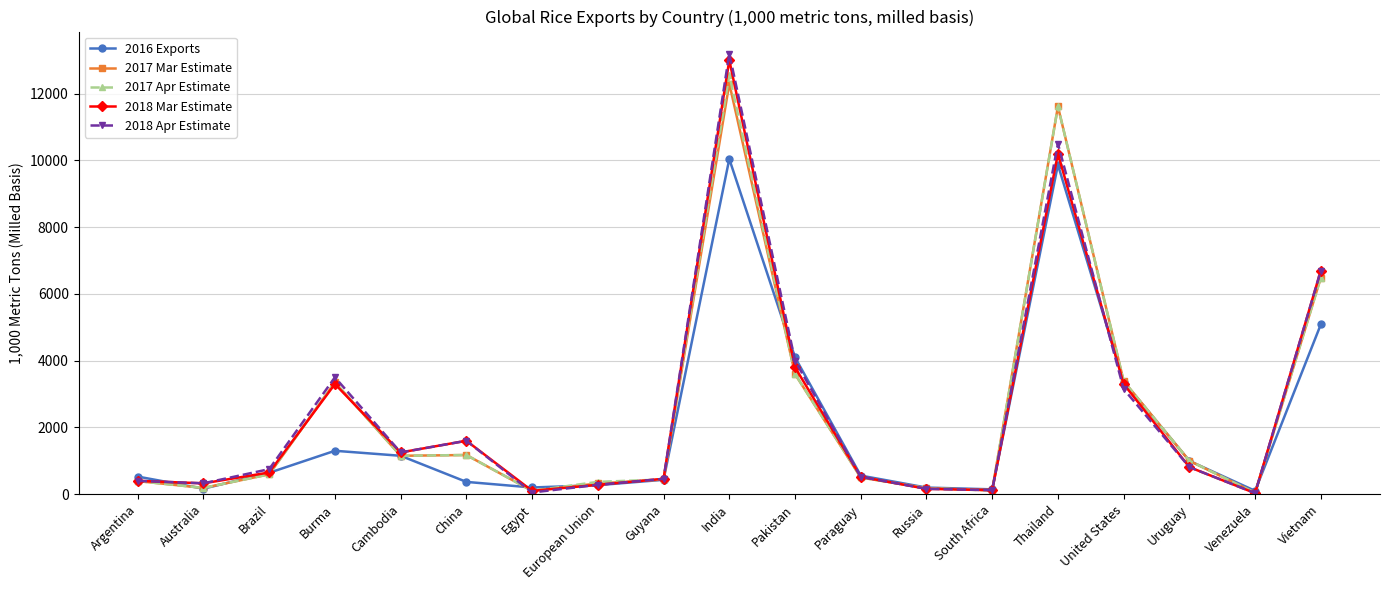

Does the chart have visible grid lines?

Yes